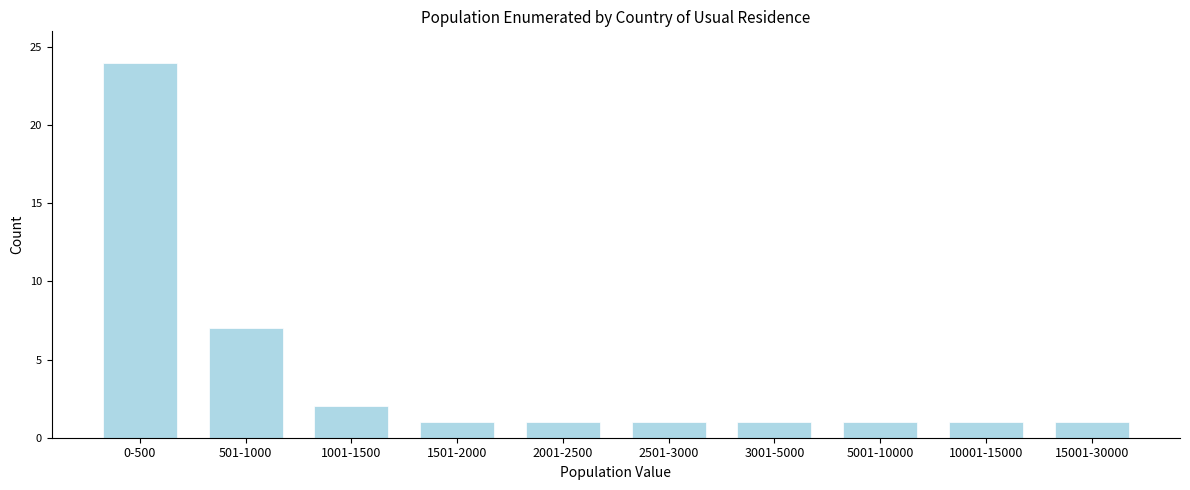

Reading left to right, list all the values displayed in this chart.

24	7	2	1	1	1	1	1	1	1